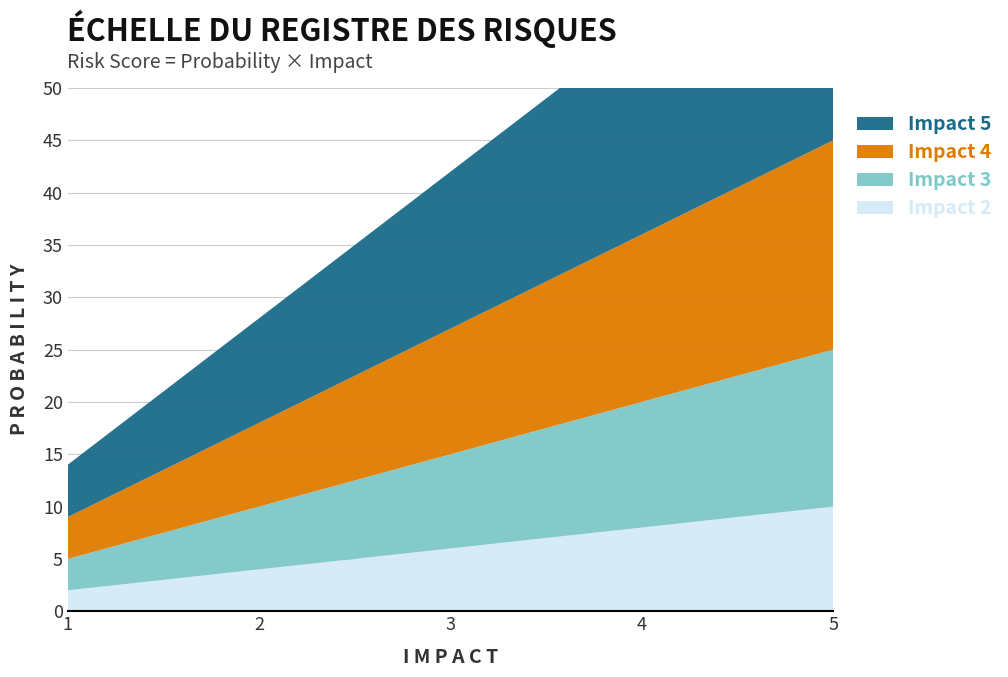

Reading right to left, transcribe all the data shown in this chart.

Impact 2: 10	8	6	4	2
Impact 3: 15	12	9	6	3
Impact 4: 20	16	12	8	4
Impact 5: 25	20	15	10	5